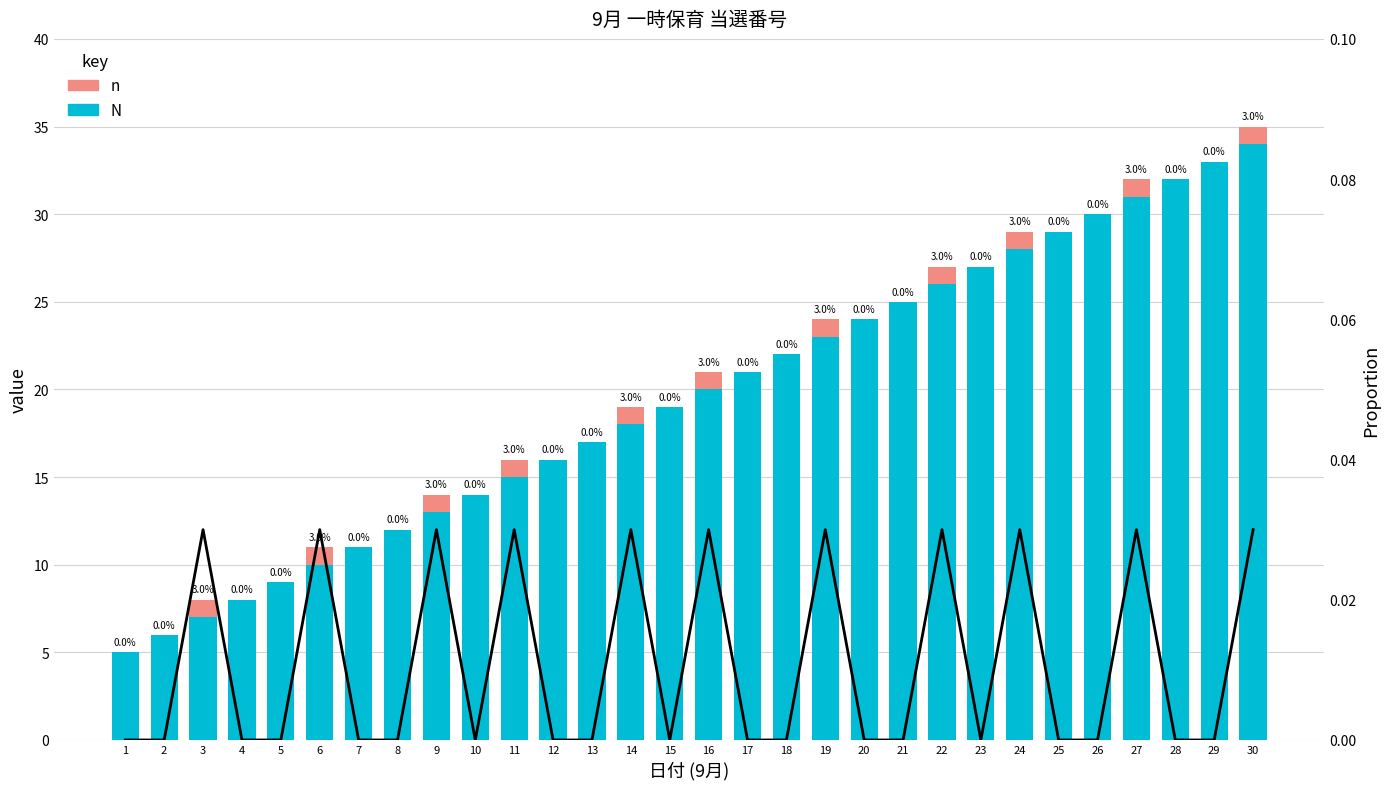

Reading left to right, transcribe all the data shown in this chart.

N: 5.0	6.0	7.0	8.0	9.0	10.0	11.0	12.0	13.0	14.0	15.0	16.0	17.0	18.0	19.0	20.0	21.0	22.0	23.0	24.0	25.0	26.0	27.0	28.0	29.0	30.0	31.0	32.0	33.0	34.0
n: 0.0	0.0	1.0	0.0	0.0	1.0	0.0	0.0	1.0	0.0	1.0	0.0	0.0	1.0	0.0	1.0	0.0	0.0	1.0	0.0	0.0	1.0	0.0	1.0	0.0	0.0	1.0	0.0	0.0	1.0
proportion: 0.0	0.0	0.0	0.0	0.0	0.0	0.0	0.0	0.0	0.0	0.0	0.0	0.0	0.0	0.0	0.0	0.0	0.0	0.0	0.0	0.0	0.0	0.0	0.0	0.0	0.0	0.0	0.0	0.0	0.0